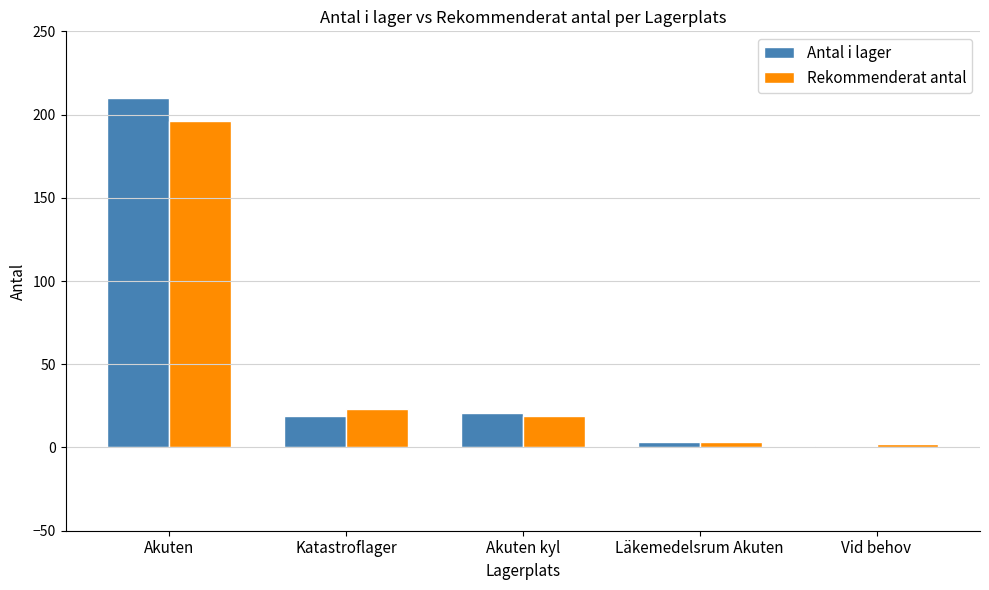

What is the sum of the Antal i lager values at Katastroflager and Vid behov?

20.0